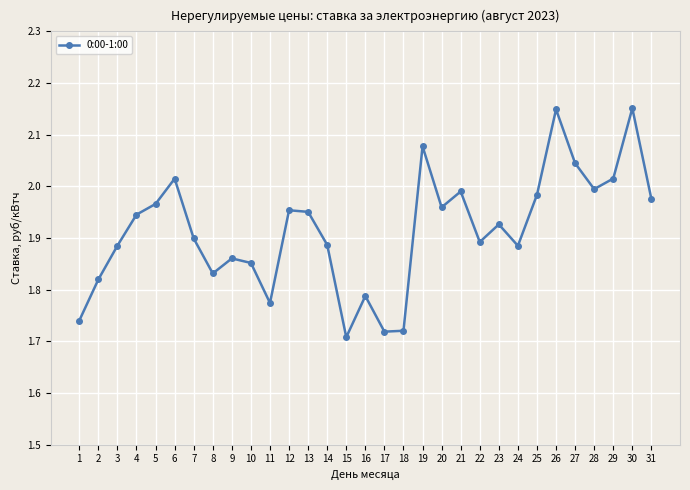

At which category does the chart reach its minimum across all series?

15